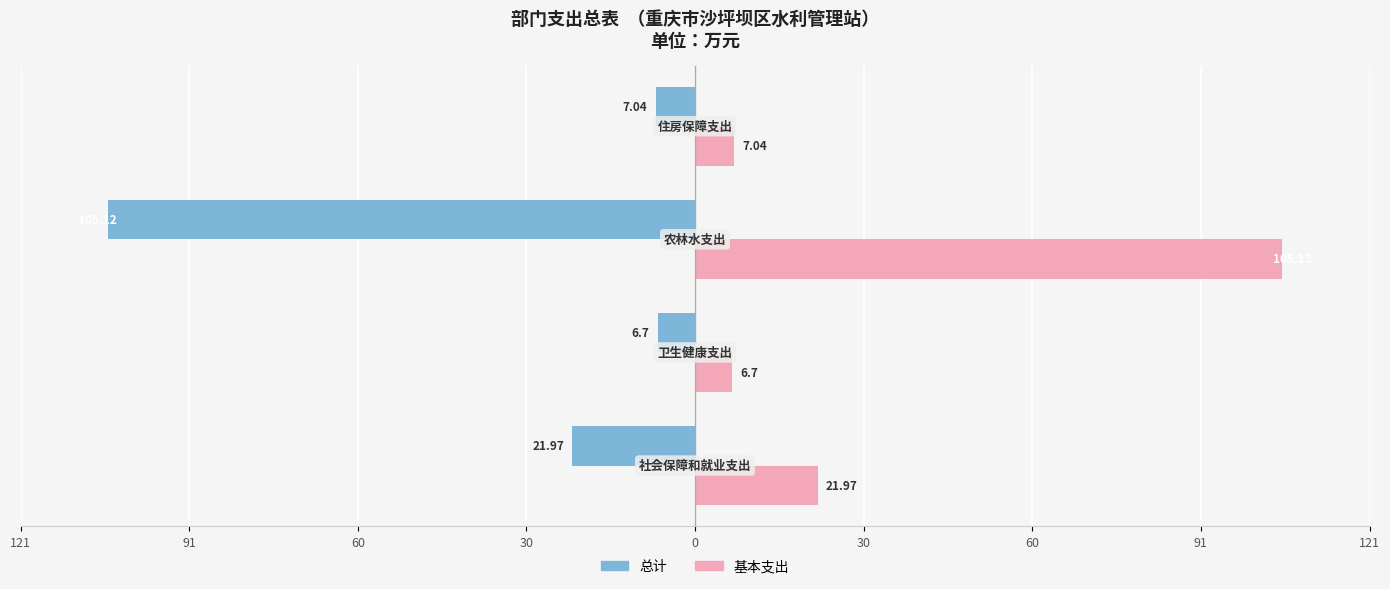

What are all the series names shown in the legend?

总计, 基本支出